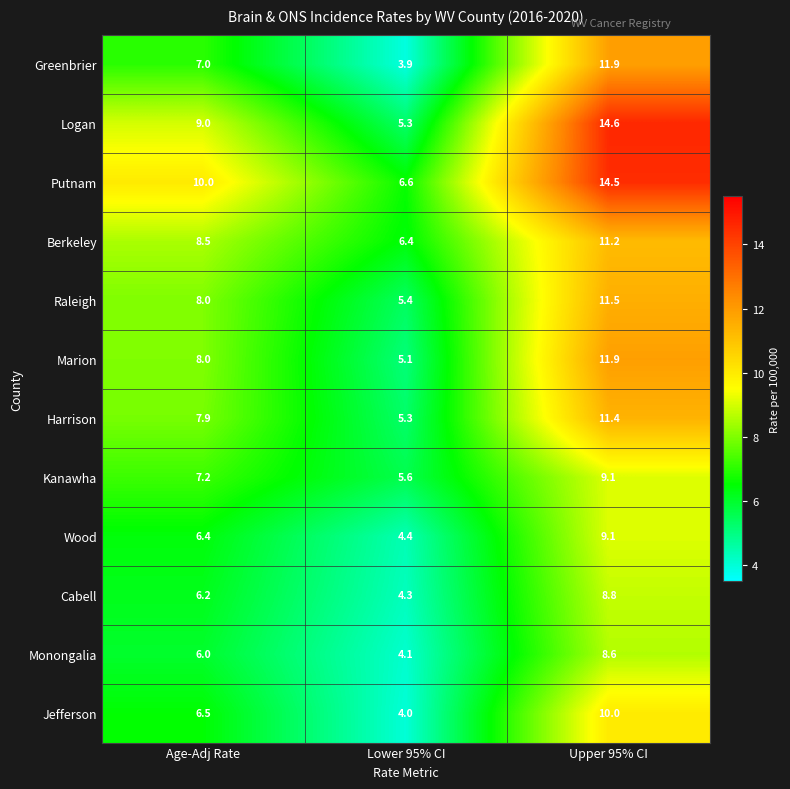

True or false: Cabell has a value of 5.1 at Upper 95% CI.

False